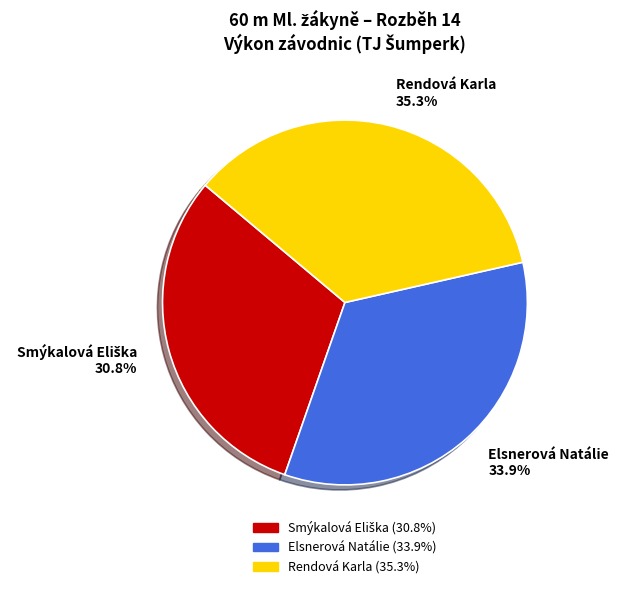

Approximately how many times larger is the value at Rendová Karla compared to Elsnerová Natálie?

1.0